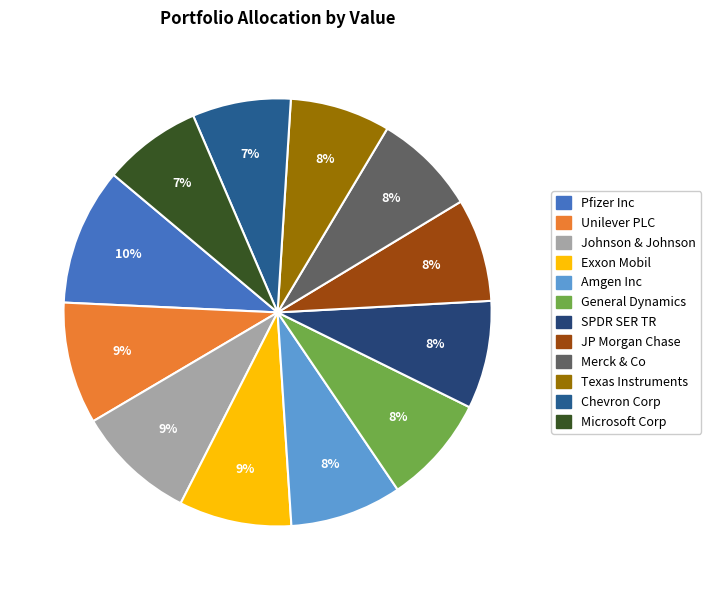

What is the change in value from General Dynamics to Microsoft Corp?

-586000